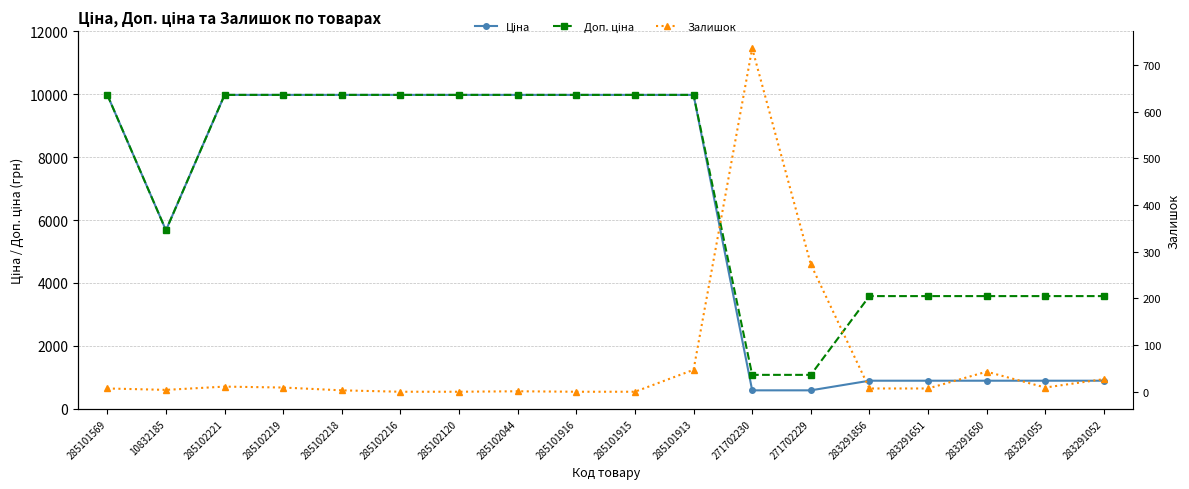

What are all the series names shown in the legend?

Ціна, Доп. ціна, Залишок